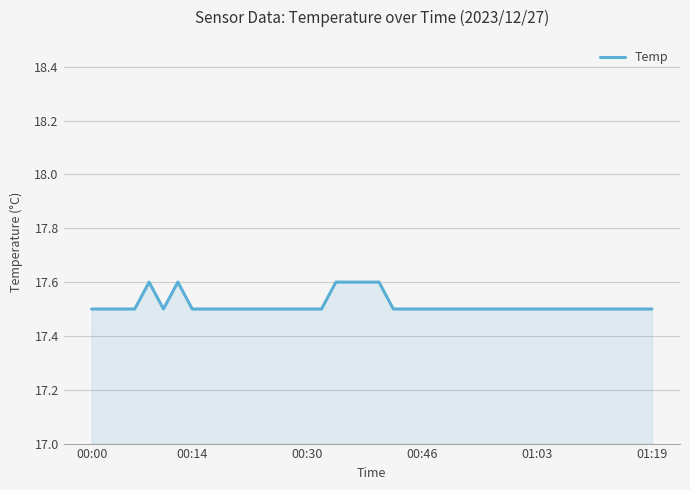

What is the minimum value shown in the chart?

17.5